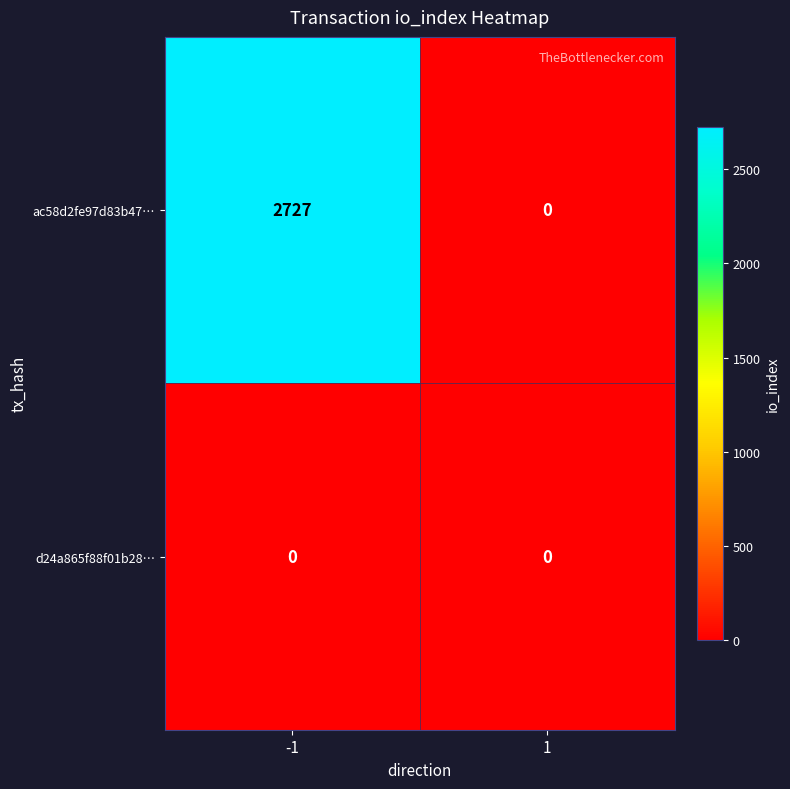

Reading left to right, list all the values displayed in this chart.

ac58d2fe97d83b47…: -1=2727	1=0
d24a865f88f01b28…: -1=0	1=0